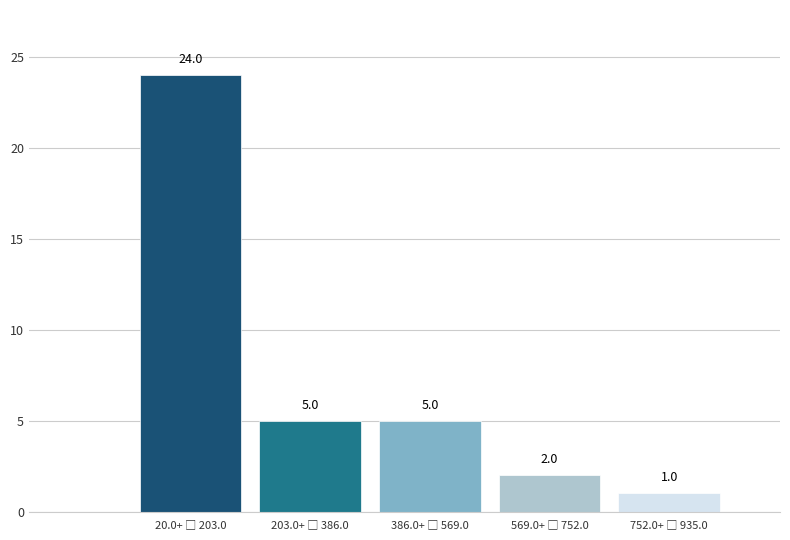

Reading left to right, list all the values displayed in this chart.

24	5	5	2	1